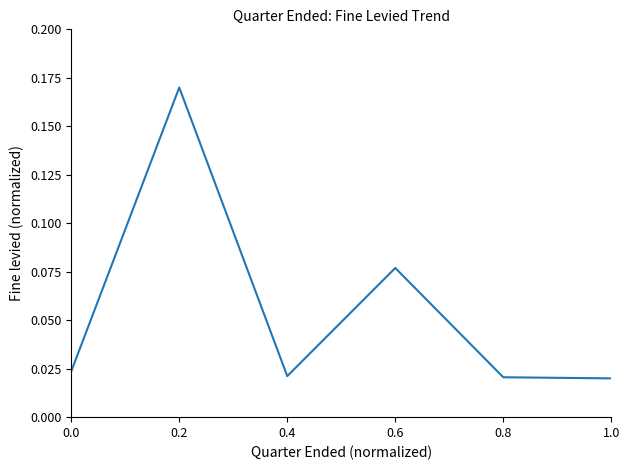

How many values are between 0 and 1?

6